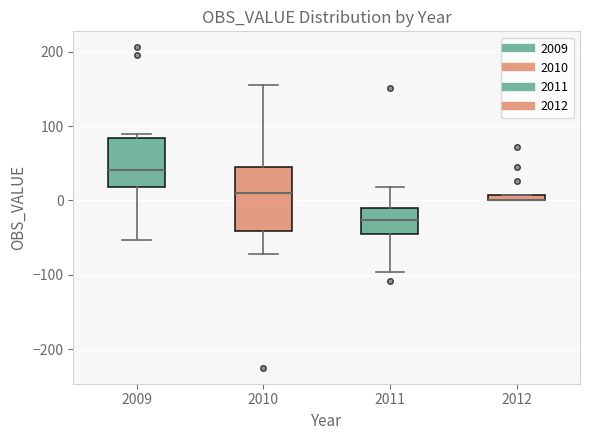

Where is the lower edge of the box at x = 2012 on the y-axis? The values are not printed on the chart, so give them approximately, as read against the axis.

0